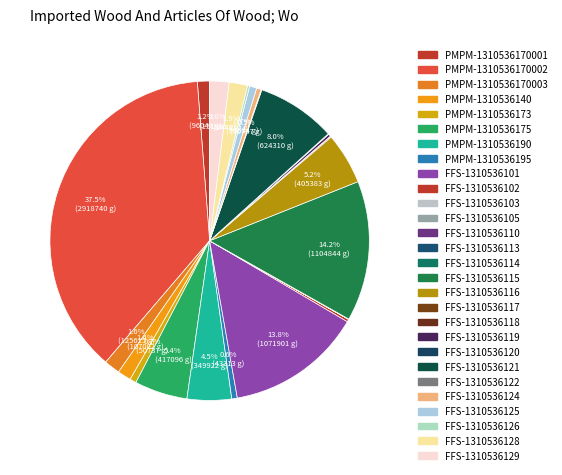

Does any single category account for the majority?

No